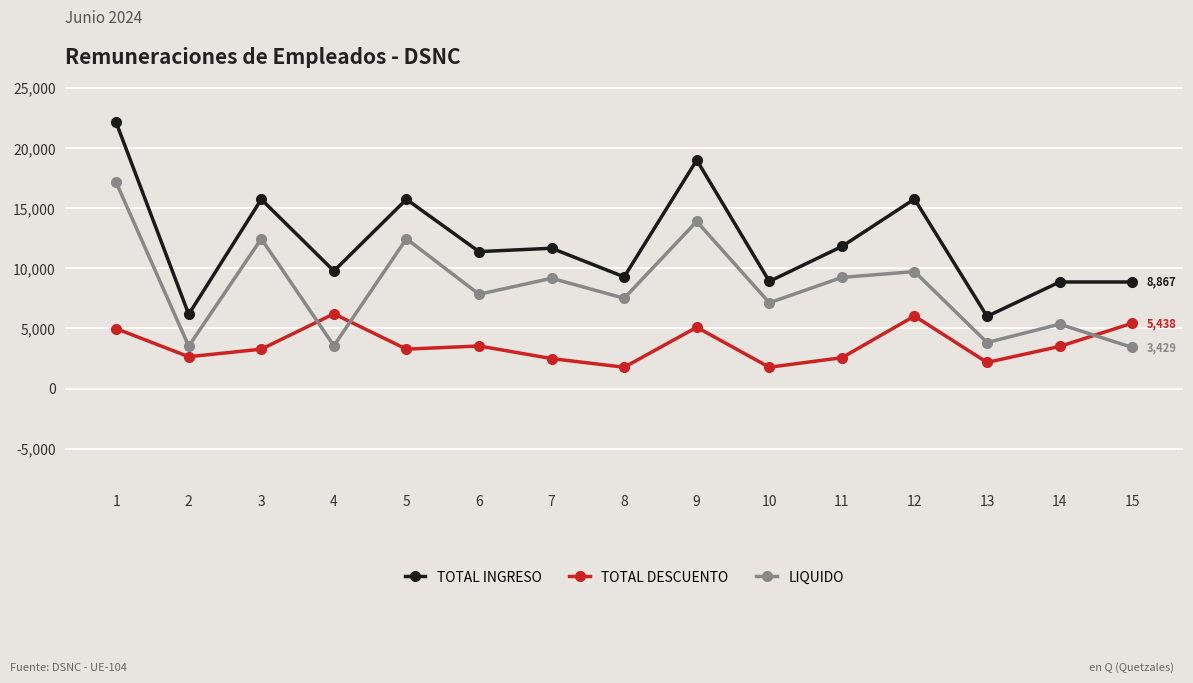

What is the total value across all series at 12?

31534.6